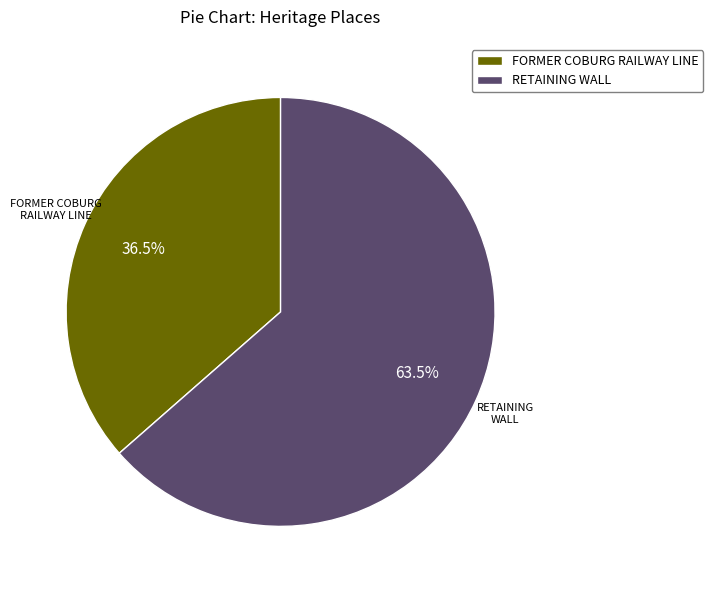

Which category accounts for the majority?

RETAINING WALL